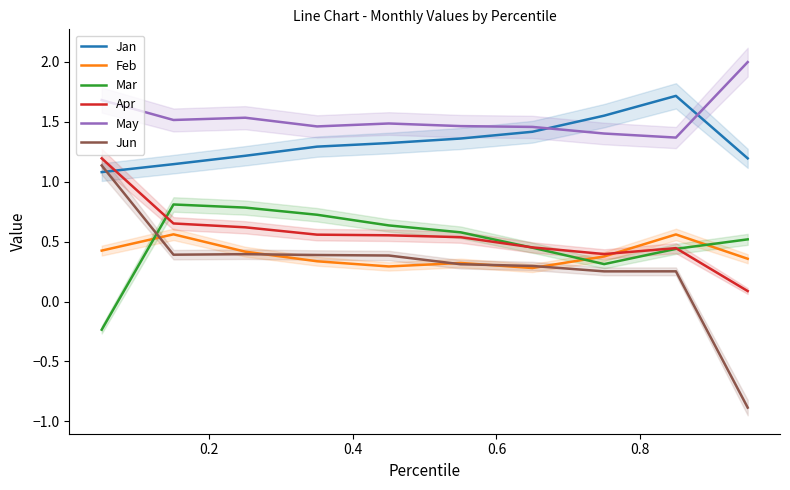

What is the difference between the maximum and minimum values in the Apr series?

1.1